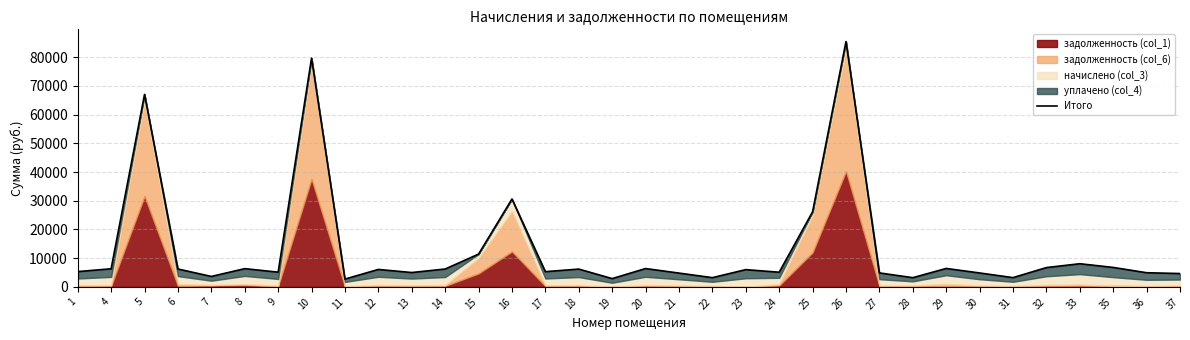

The value at 21 is 4801.8. True or false?

True